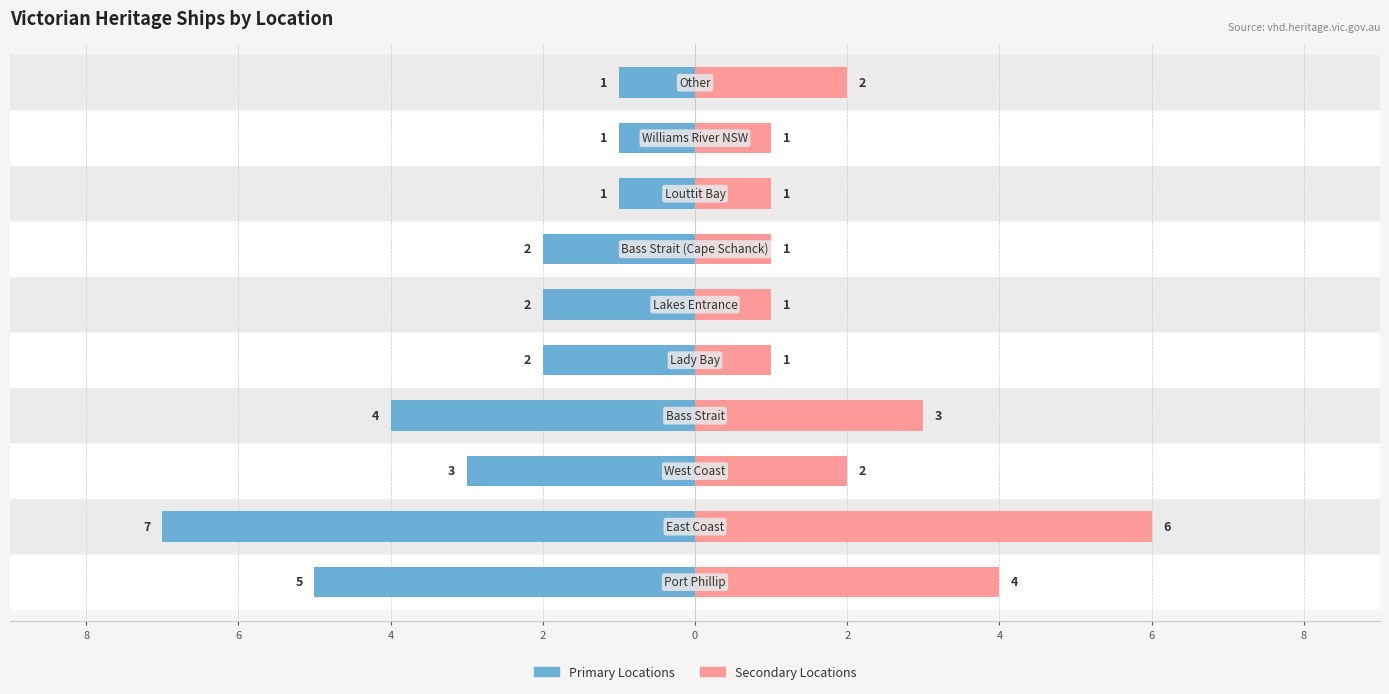

What is the spread (max minus min) of values at 4?

13